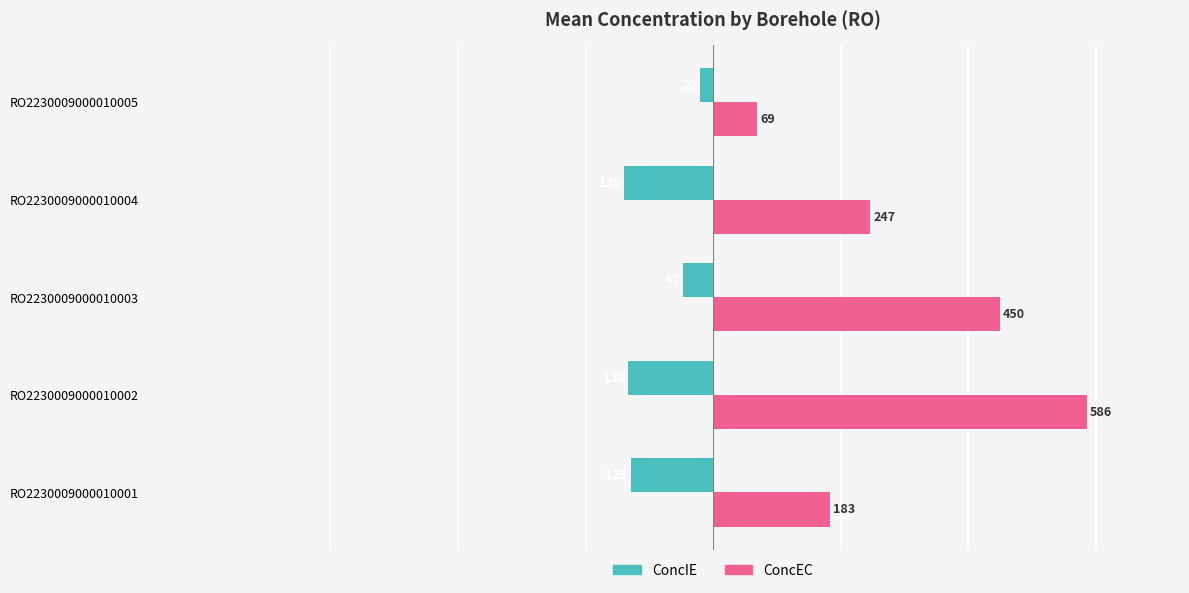

Is it true that ConcEC equals 69 at RO2230009000010005?

True